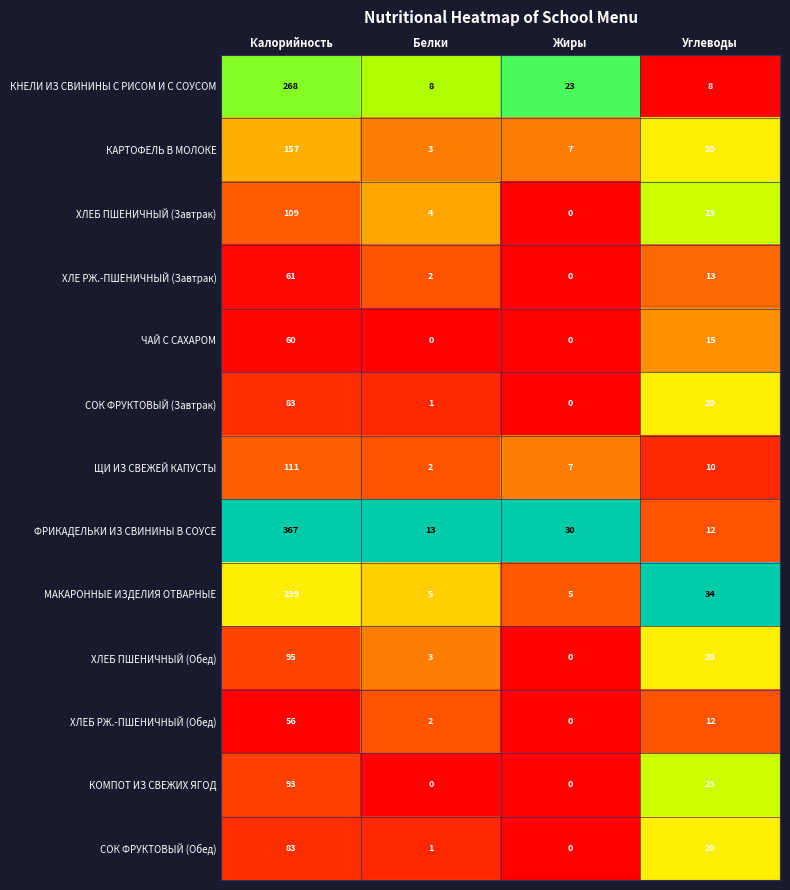

At which label does ФРИКАДЕЛЬКИ ИЗ СВИНИНЫ В СОУСЕ first exceed 30?

Калорийность